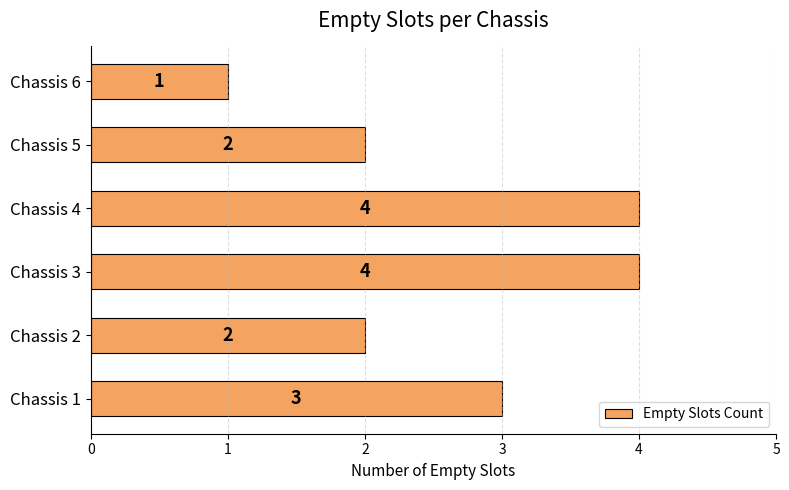

At which category does the chart reach its minimum across all series?

Chassis 6